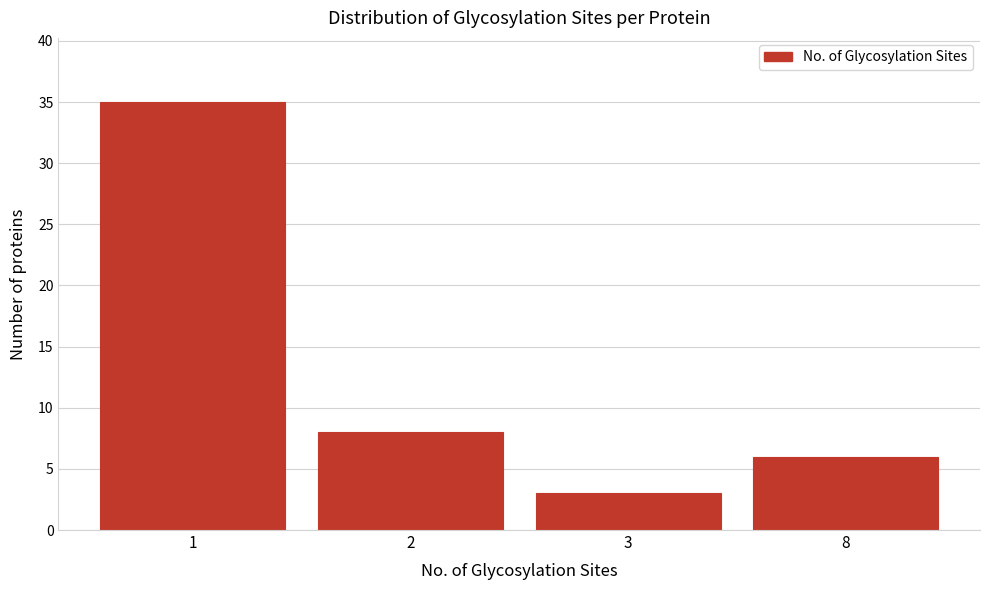

Reading right to left, list all the values displayed in this chart.

6	3	8	35